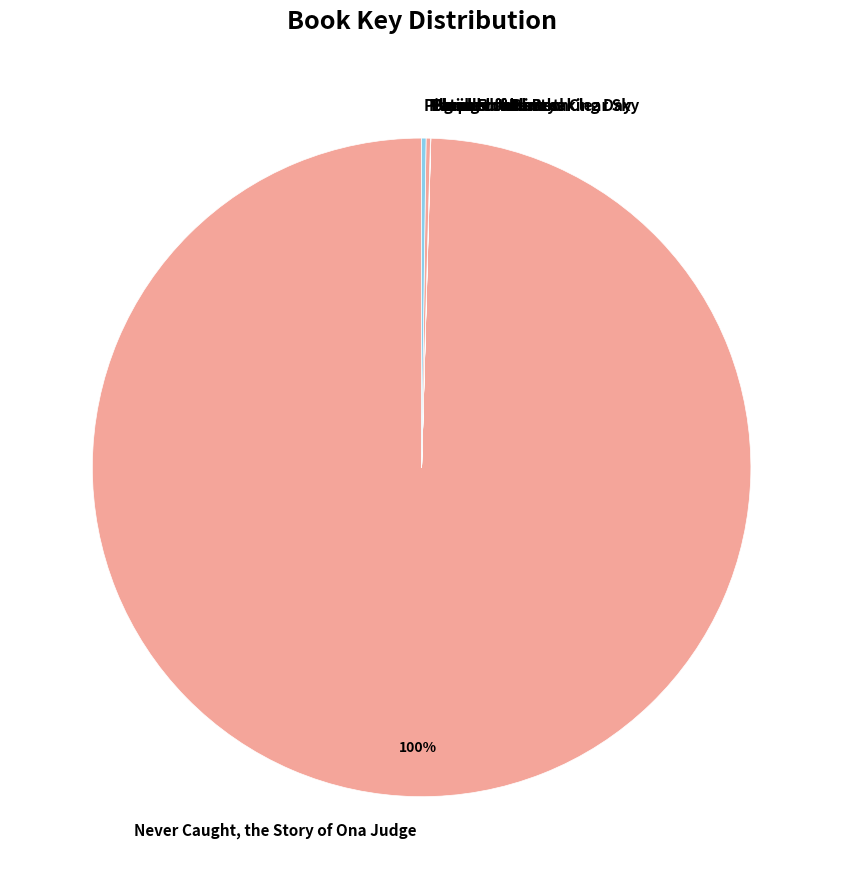

Is there a majority slice in this chart?

Yes